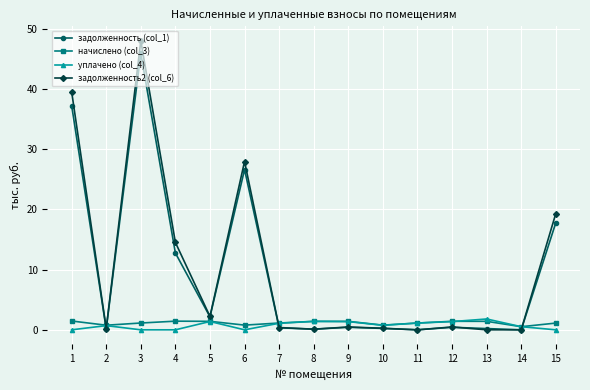

Count the number of data series in this chart.

4